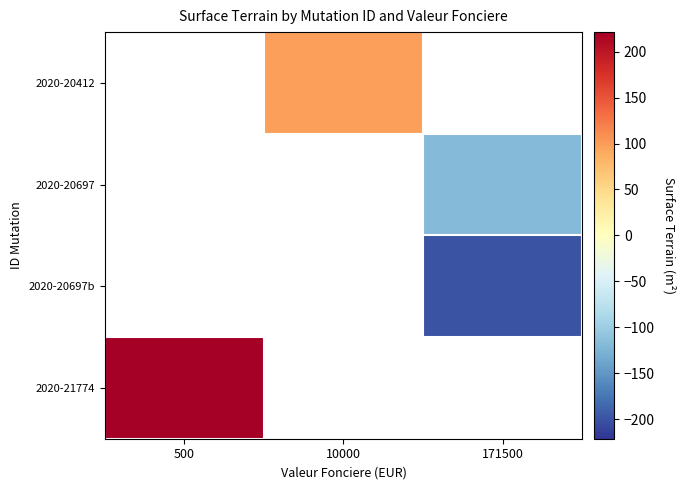

Which label corresponds to the smallest value in the chart?

171500